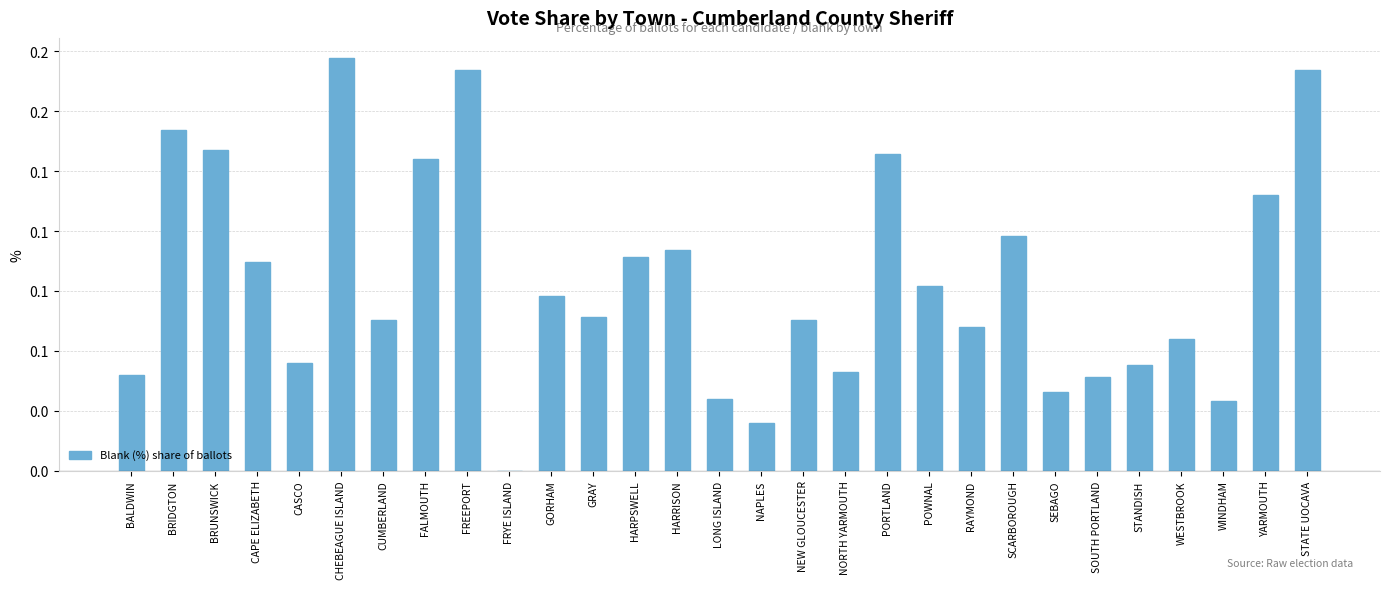

At which label is the value closest to 0?

FRYE ISLAND